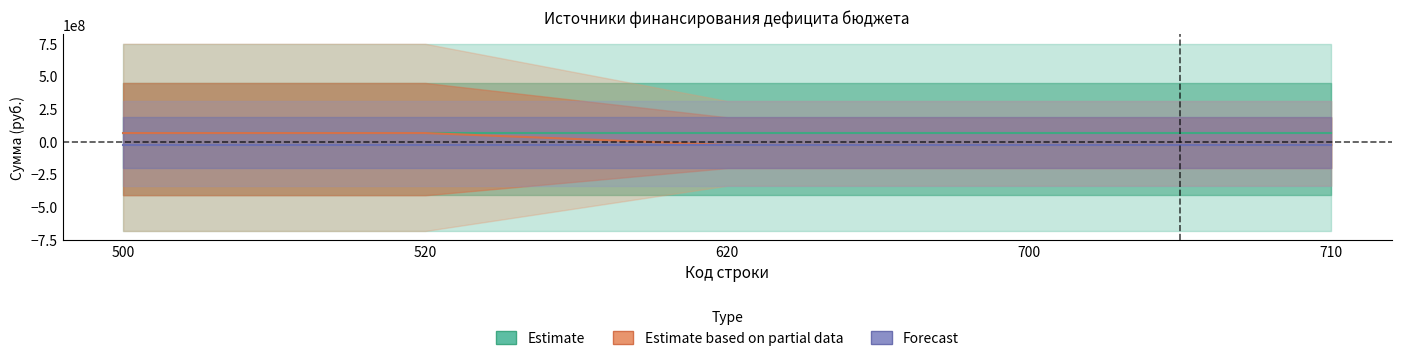

Does the chart display data point markers on the line(s)?

No